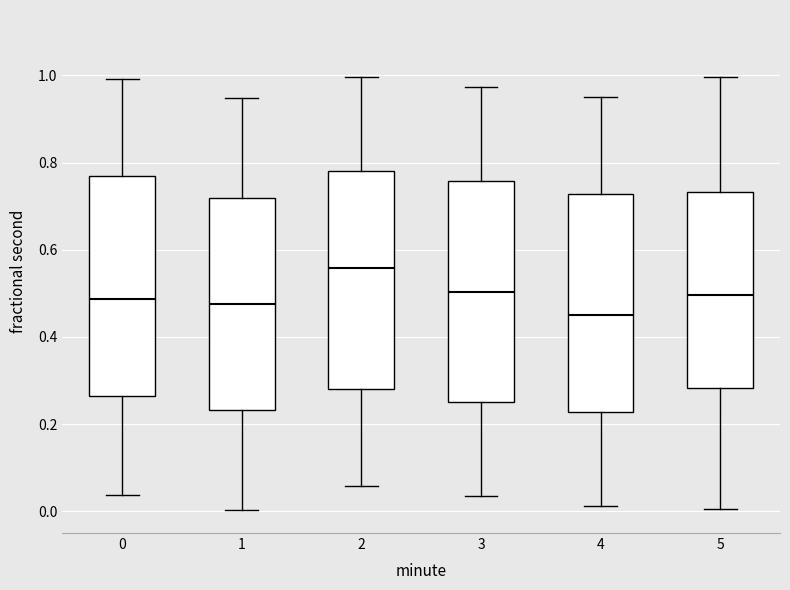

Reading left to right, read every box against the y-axis: the position of its median line, the range the box covers, and the ends of its whiskers. The values are not printed on the chart, so give them approximately, as read against the axis.

0: median 0.48, box 0.26 to 0.76, whiskers 0.04 to 1.00
1: median 0.48, box 0.24 to 0.72, whiskers 0.00 to 0.94
2: median 0.56, box 0.28 to 0.78, whiskers 0.06 to 1.00
3: median 0.50, box 0.26 to 0.76, whiskers 0.04 to 0.98
4: median 0.46, box 0.22 to 0.72, whiskers 0.02 to 0.96
5: median 0.50, box 0.28 to 0.74, whiskers 0.00 to 1.00